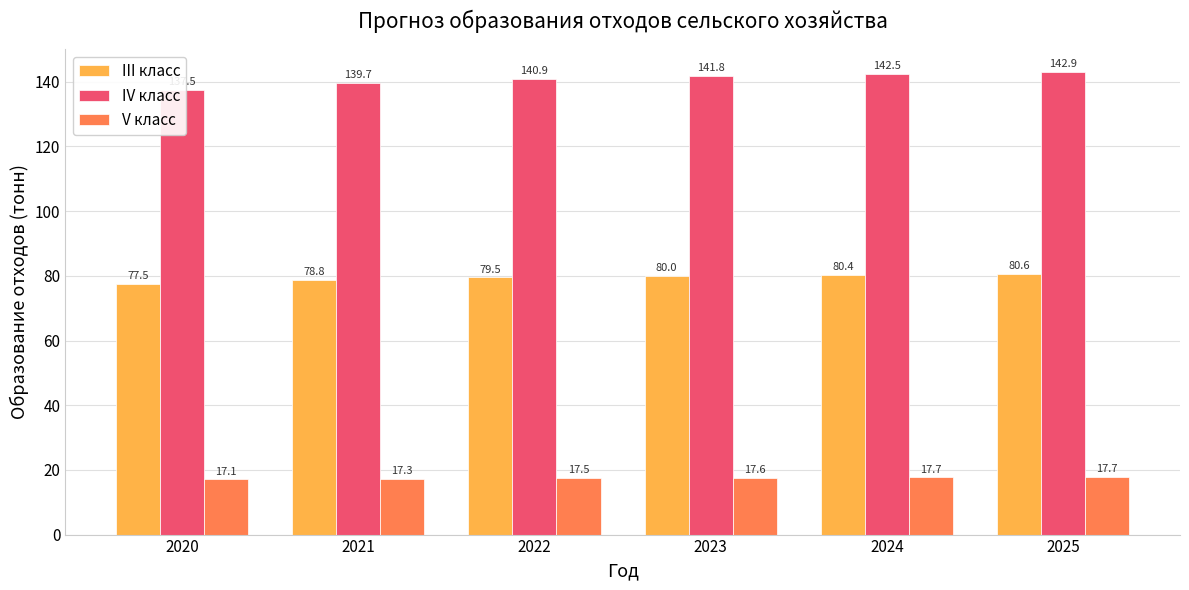

What is the sum of the III класс values at 2020 and 2024?

157.9